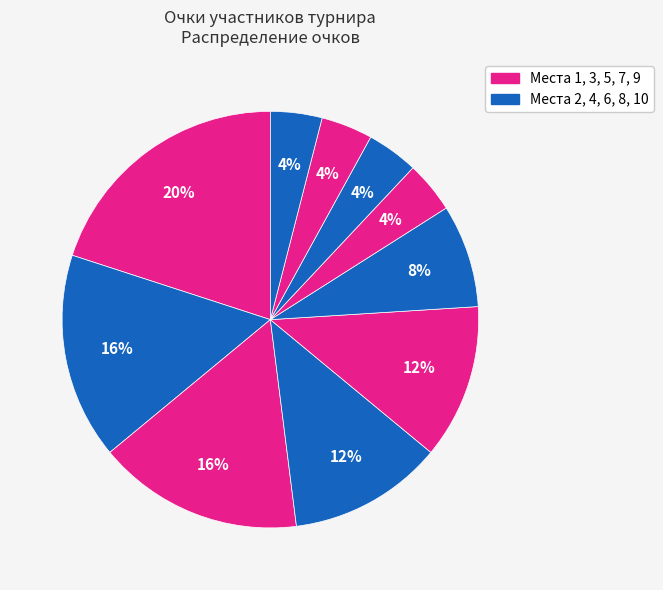

How many slices are in this pie chart?

10